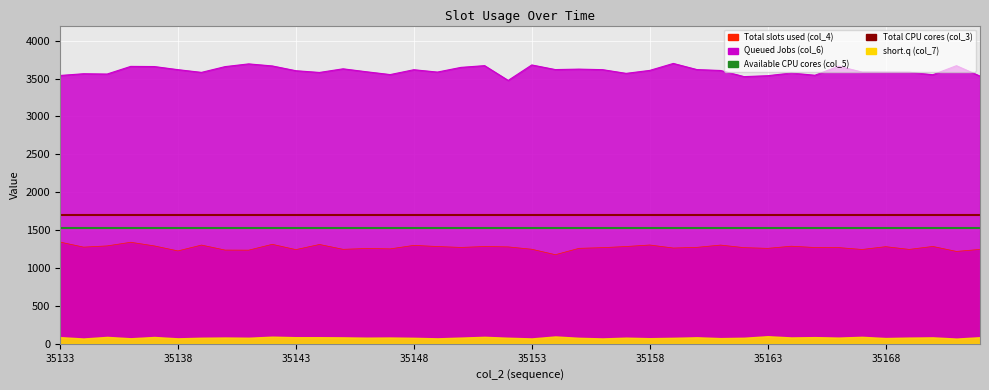

True or false: col_3 has a value of 2488.7 at 35133.

False